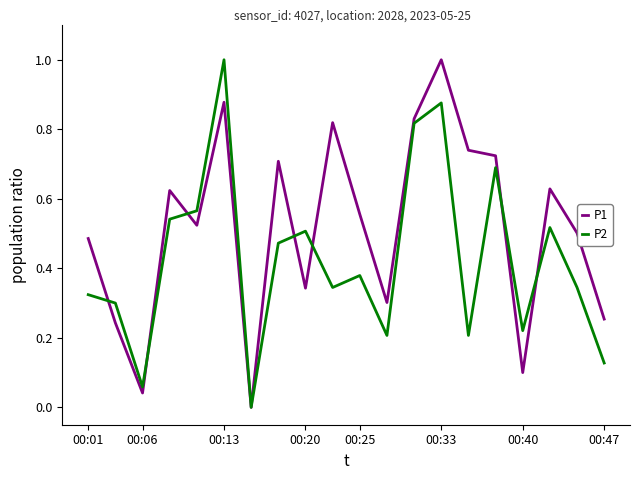

Which series has the largest total across all categories?

P1